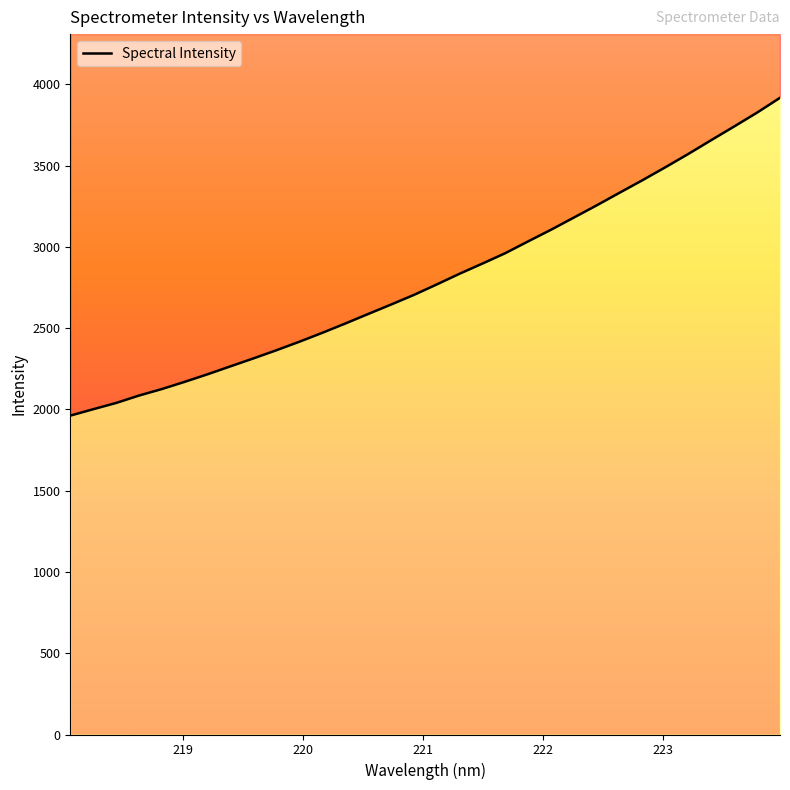

How many data points are above 2768?

16